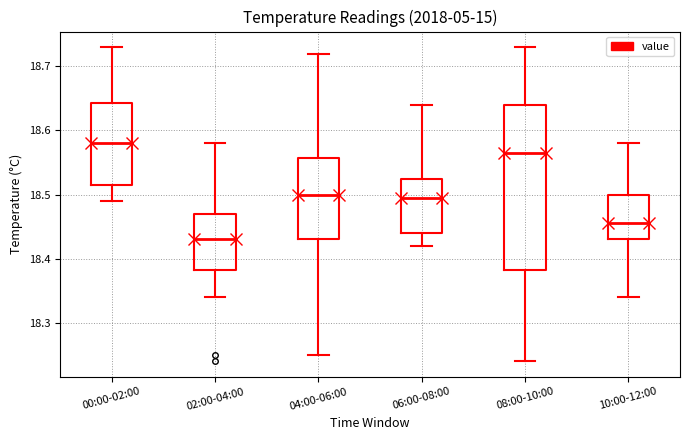

Reading left to right, transcribe this box plot: for each box, give where its median line is, the range the box spans, and where its two whiskers end, as read against the y-axis. The values are not printed on the chart, so give them approximately, as read against the axis.

00:00-02:00: median 18.58, box 18.52 to 18.64, whiskers 18.49 to 18.73
02:00-04:00: median 18.43, box 18.38 to 18.47, whiskers 18.34 to 18.58
04:00-06:00: median 18.50, box 18.43 to 18.56, whiskers 18.25 to 18.72
06:00-08:00: median 18.50, box 18.44 to 18.53, whiskers 18.42 to 18.64
08:00-10:00: median 18.57, box 18.38 to 18.64, whiskers 18.24 to 18.73
10:00-12:00: median 18.46, box 18.43 to 18.50, whiskers 18.34 to 18.58